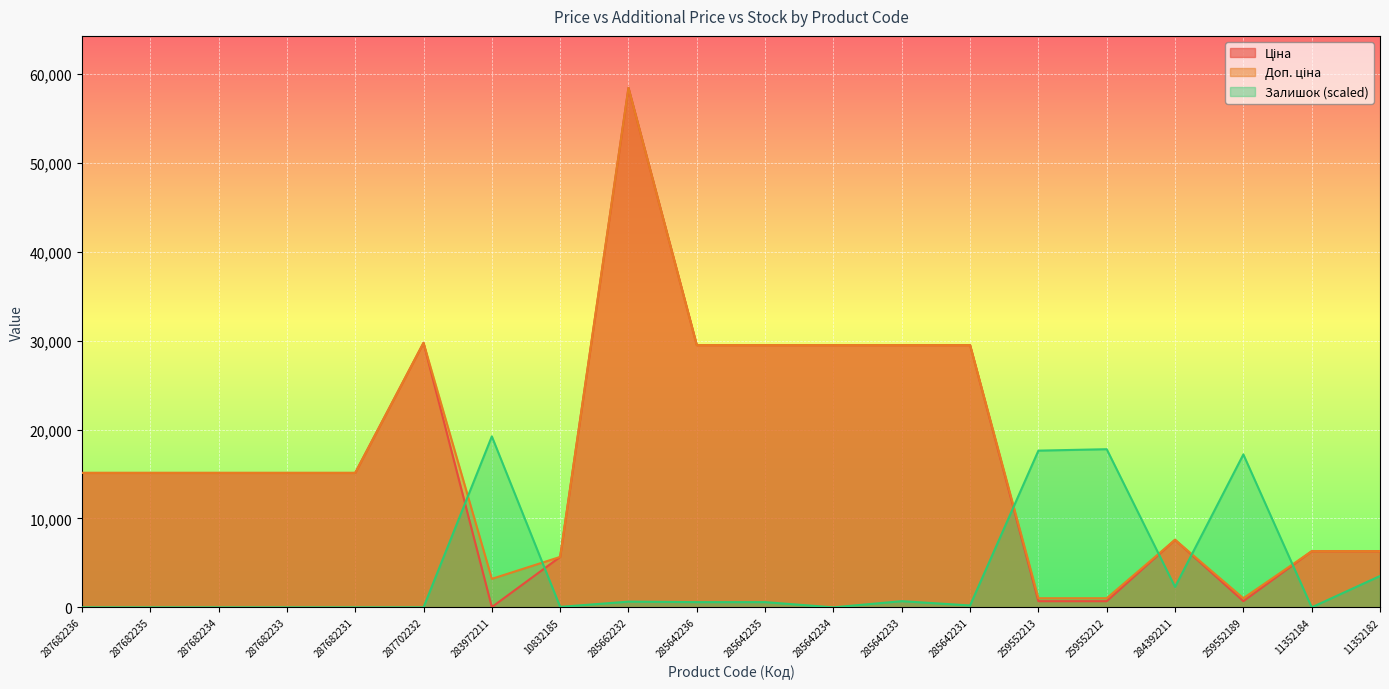

How many data points in Ціна are above 15120?

7